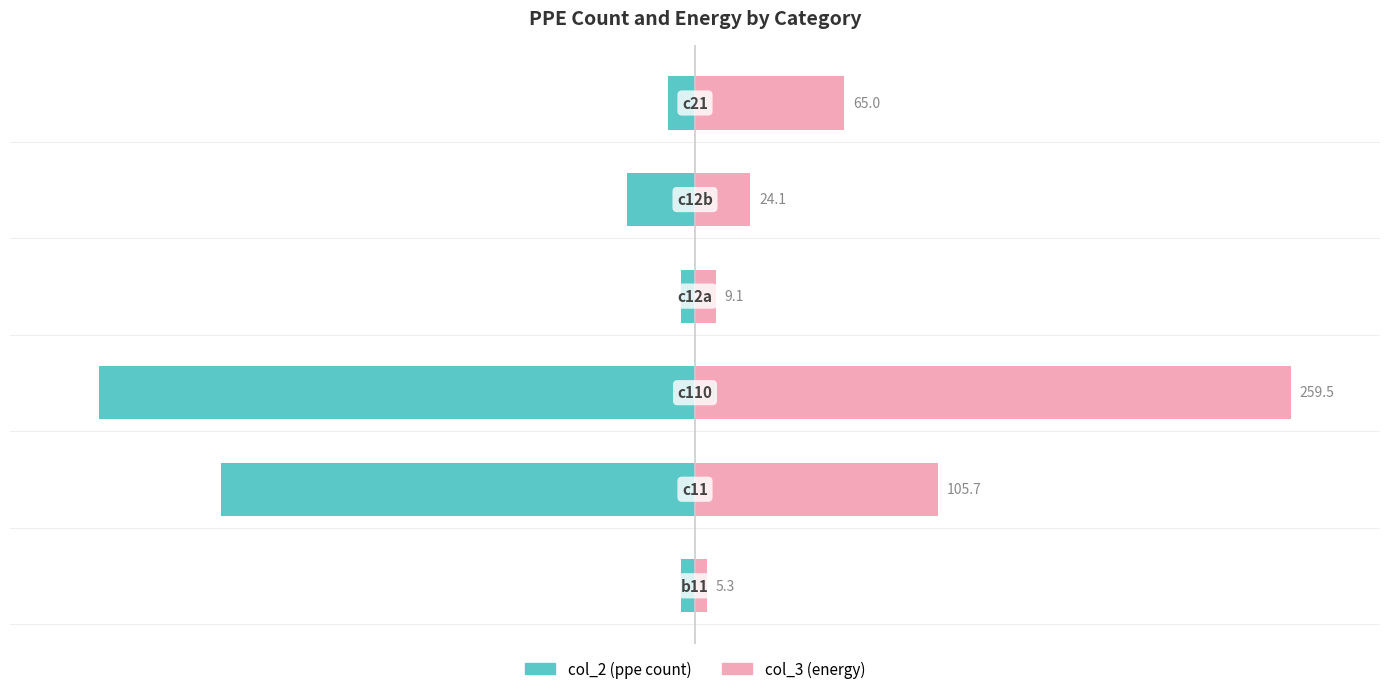

Are the bars horizontal?

Yes